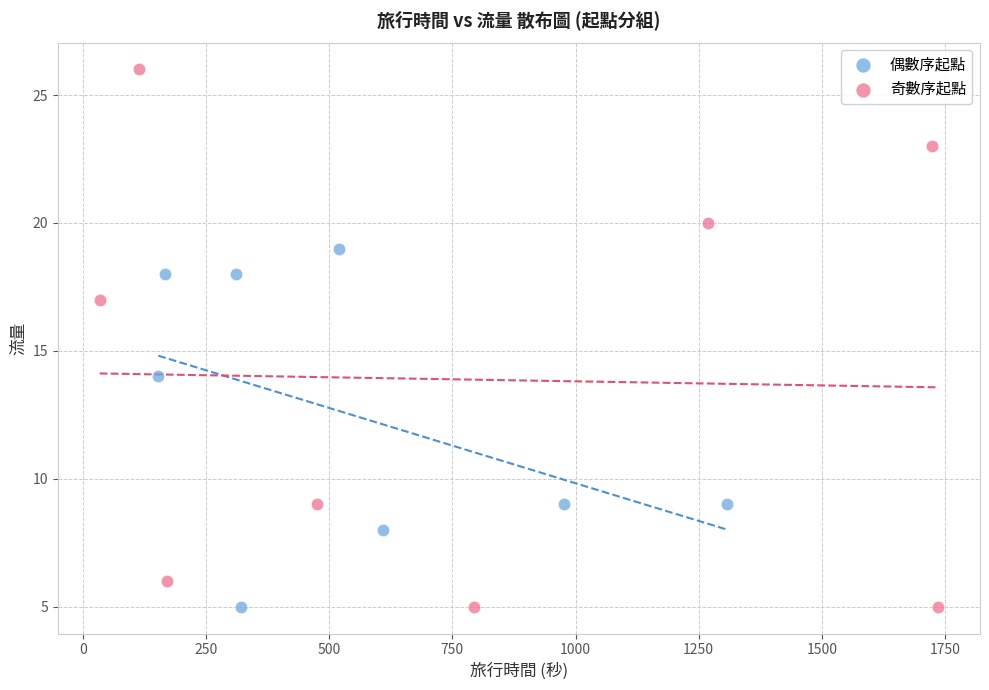

Which series has the widest spread of Y values?

奇數序起點